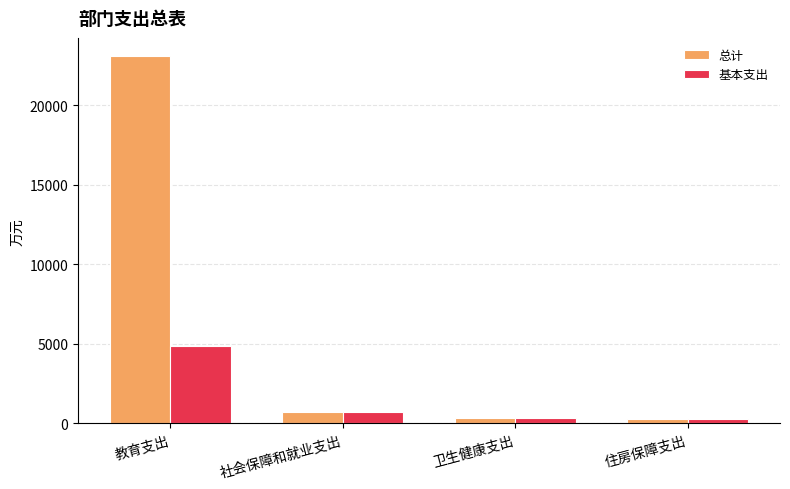

The value of 基本支出 at 教育支出 is 6845.7. True or false?

False